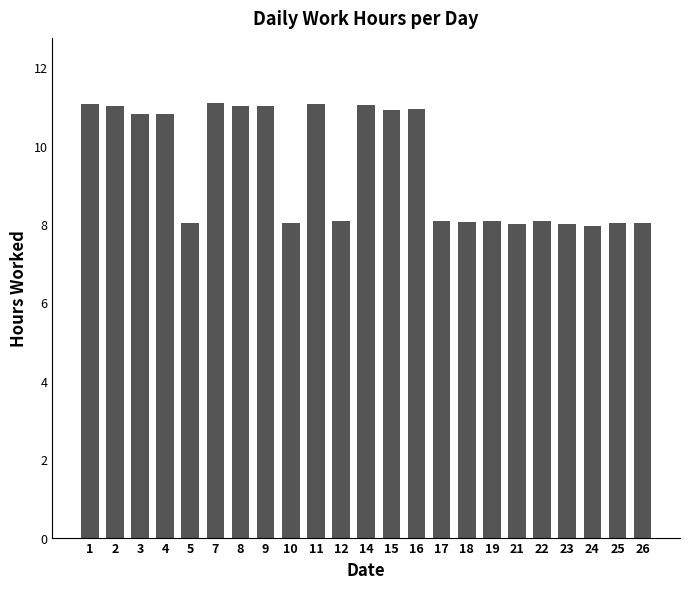

What is the change in value from 1 to 3?

-0.3